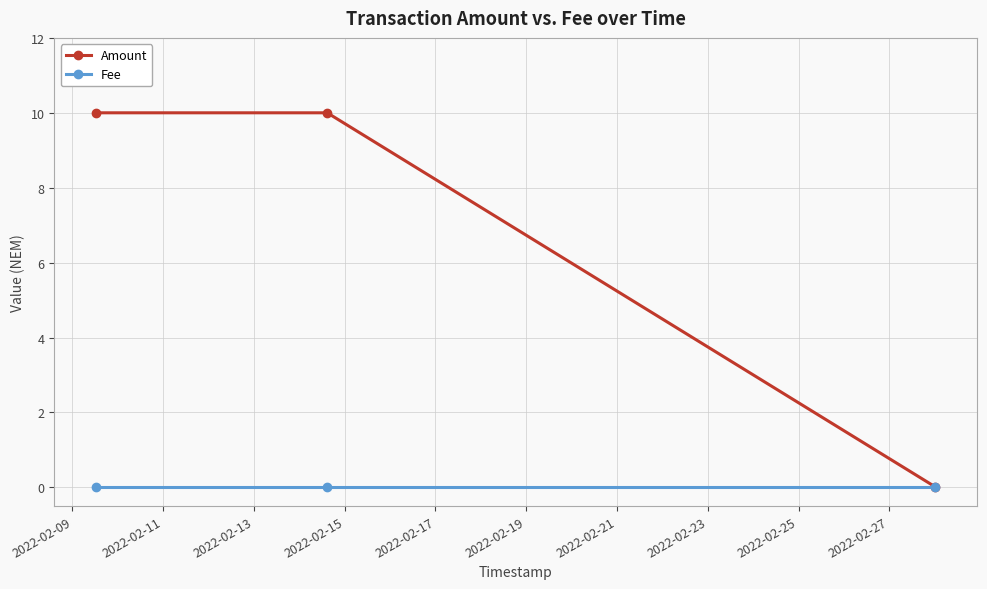

Which series has the largest total across all categories?

Amount